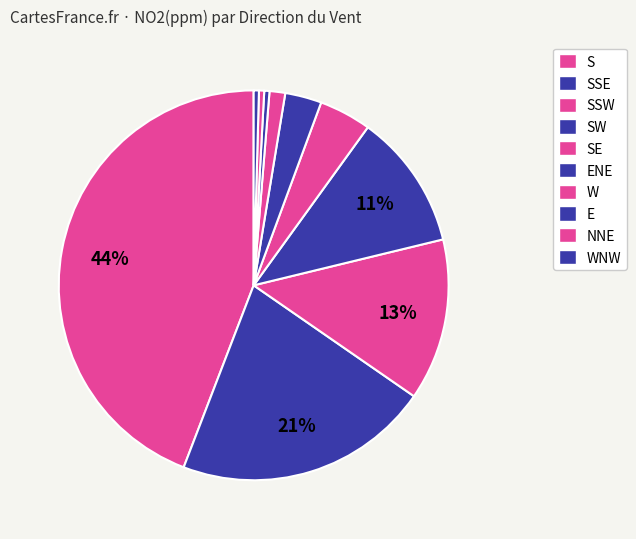

To the nearest percent, what percentage of the pie is ENE?

3%